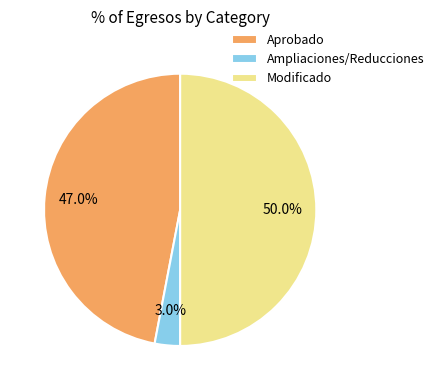

Which slice is the smallest?

Ampliaciones/Reducciones